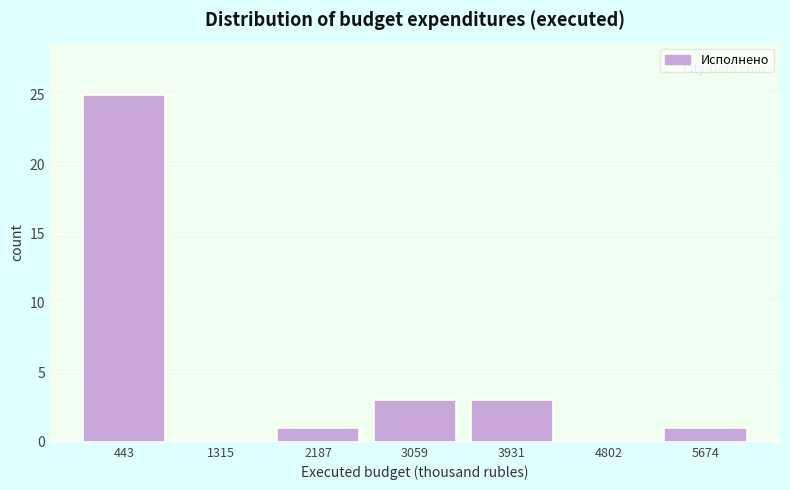

Reading left to right, what are all the values shown in this chart?

443=25	1315=0	2187=1	3059=3	3931=3	4802=0	5674=1